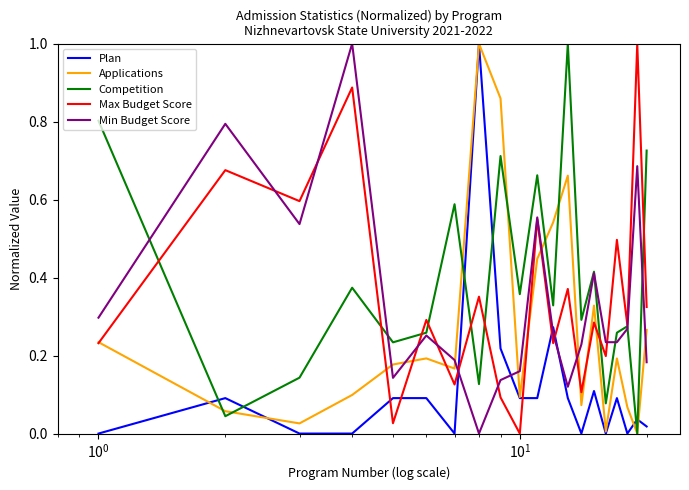

What are all the series names shown in the legend?

Plan, Applications, Competition, Max Budget Score, Min Budget Score